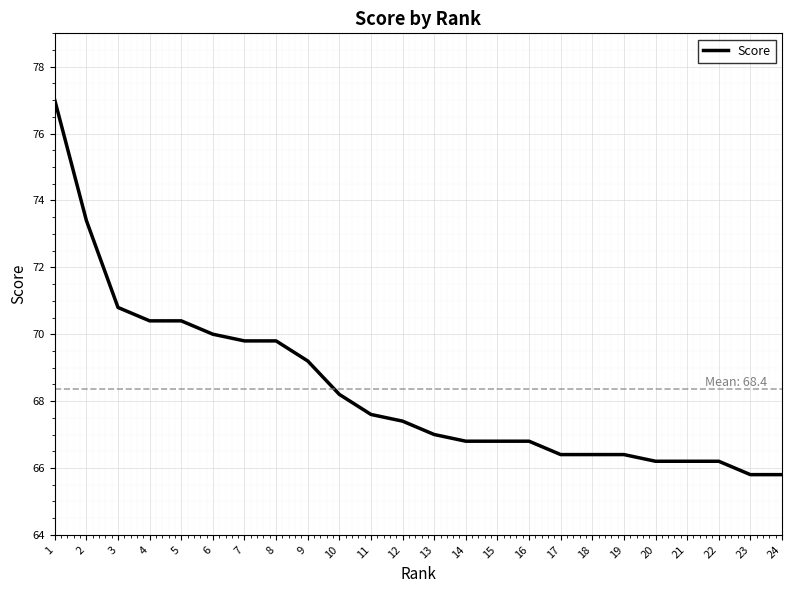

What is the average value?

68.4